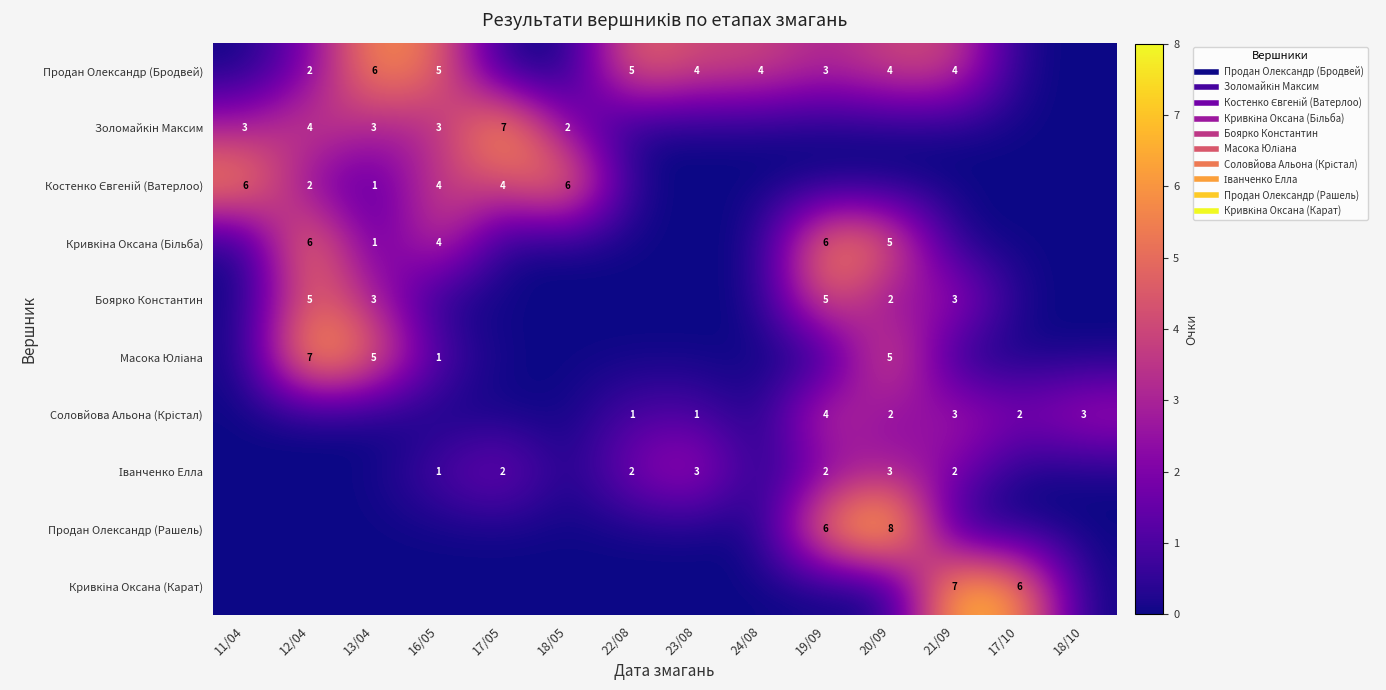

What is the sum of the Іванченко Елла values at 17/10 and 17/05?

2